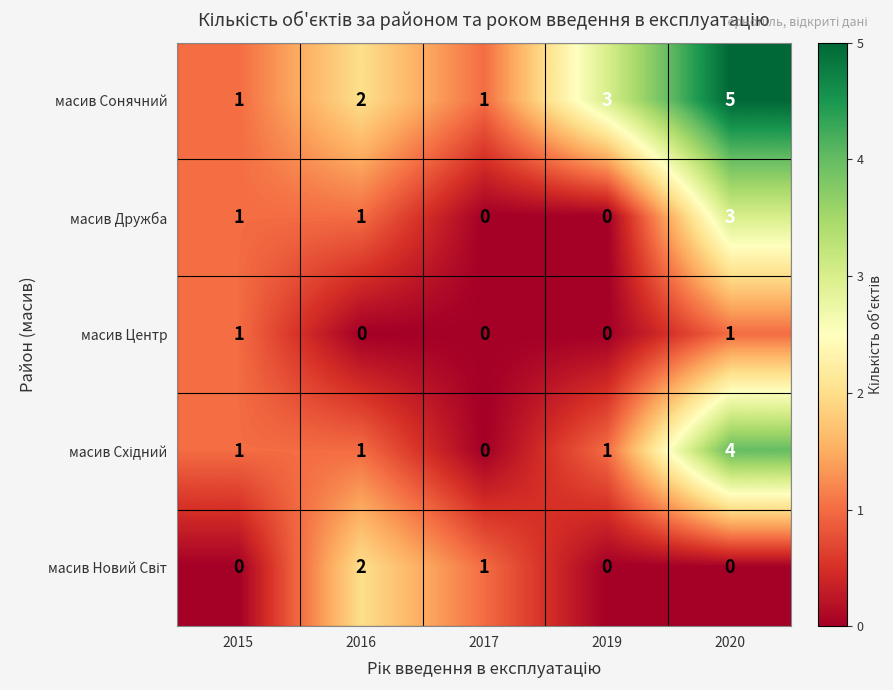

Which category has the highest value across all series?

2020